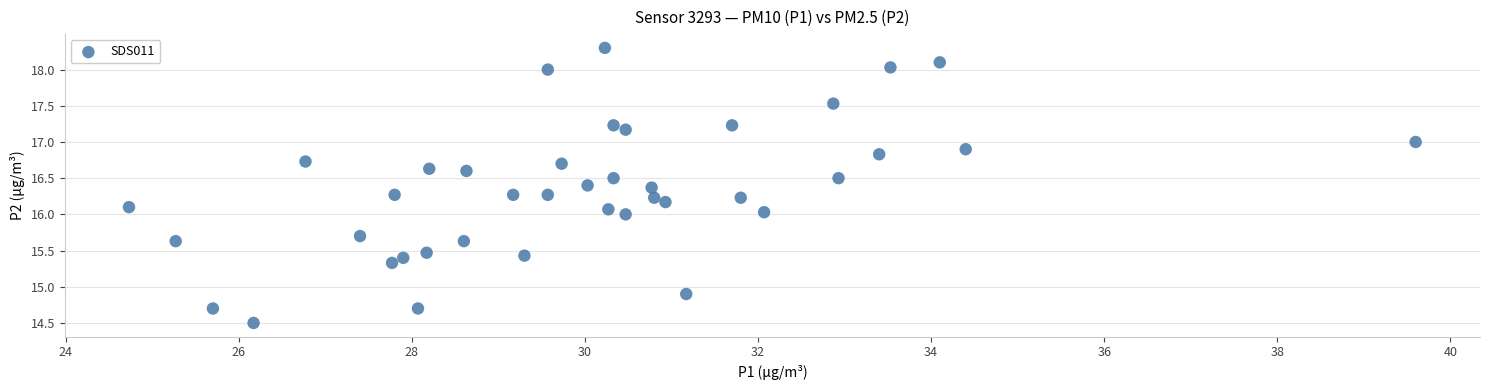

What is the range of Y values (max minus min)?

3.8